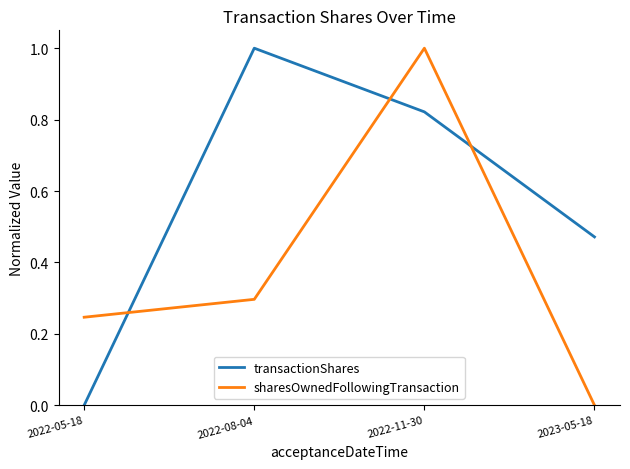

What position from the right is 2022-08-04?

3